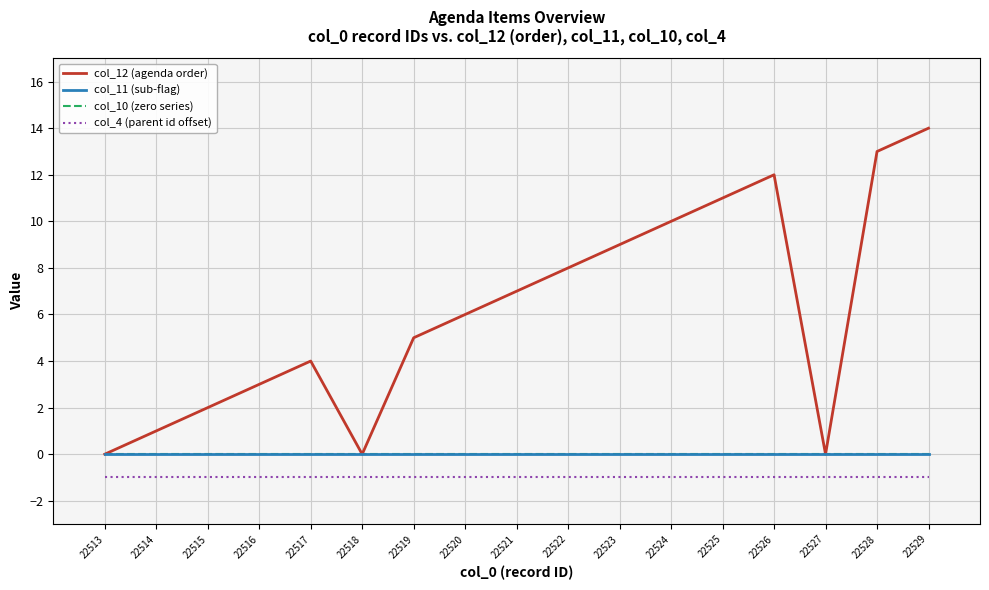

Read the col_12 (agenda order) value at 22516, to the nearest 5.

5